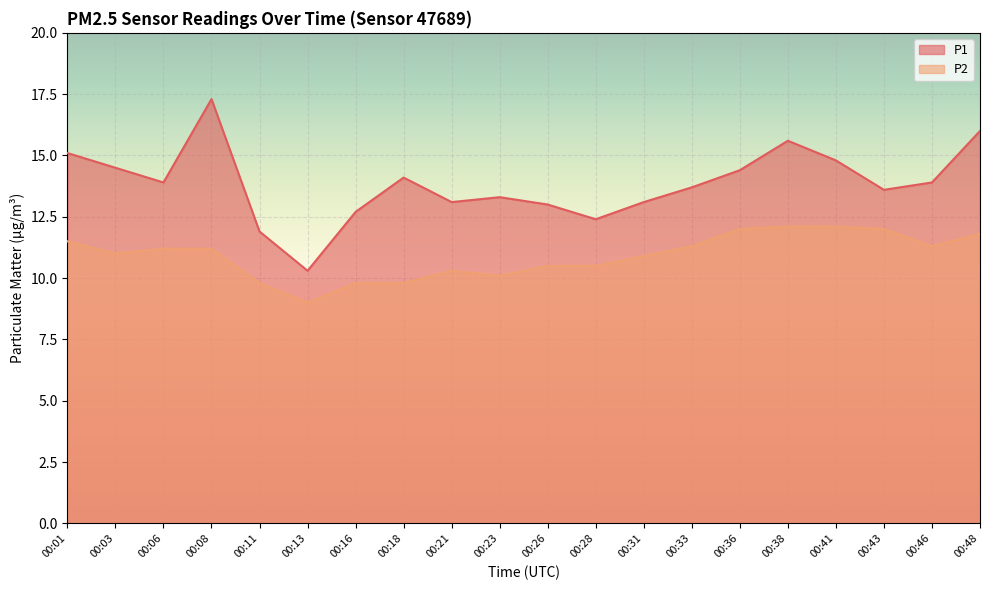

At which category does the chart reach its peak across all series?

00:08